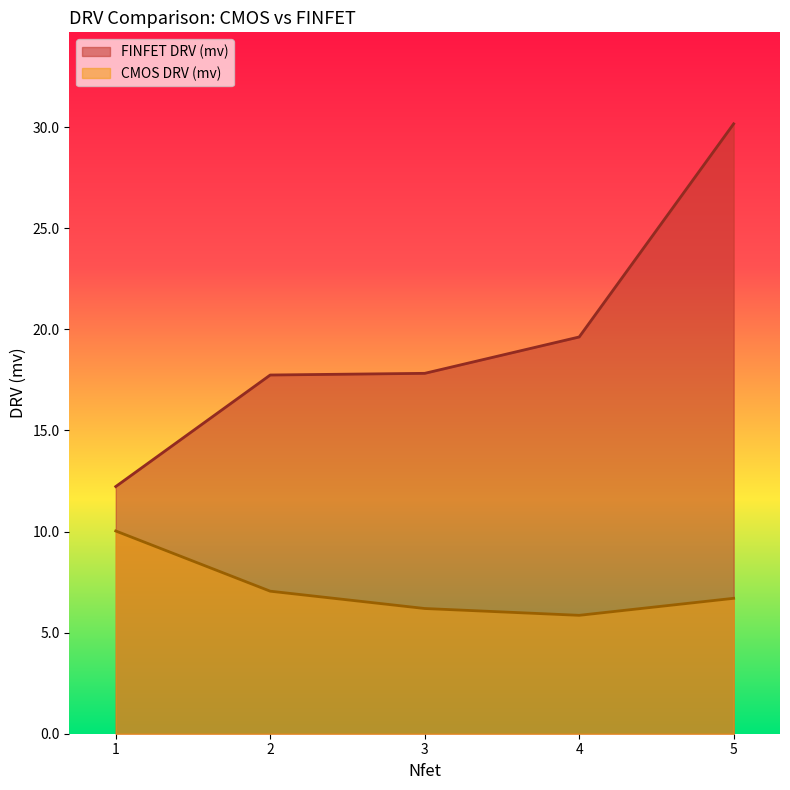

Rank the series by their maximum value, from lowest to highest.

CMOS DRV (mv), FINFET DRV (mv)